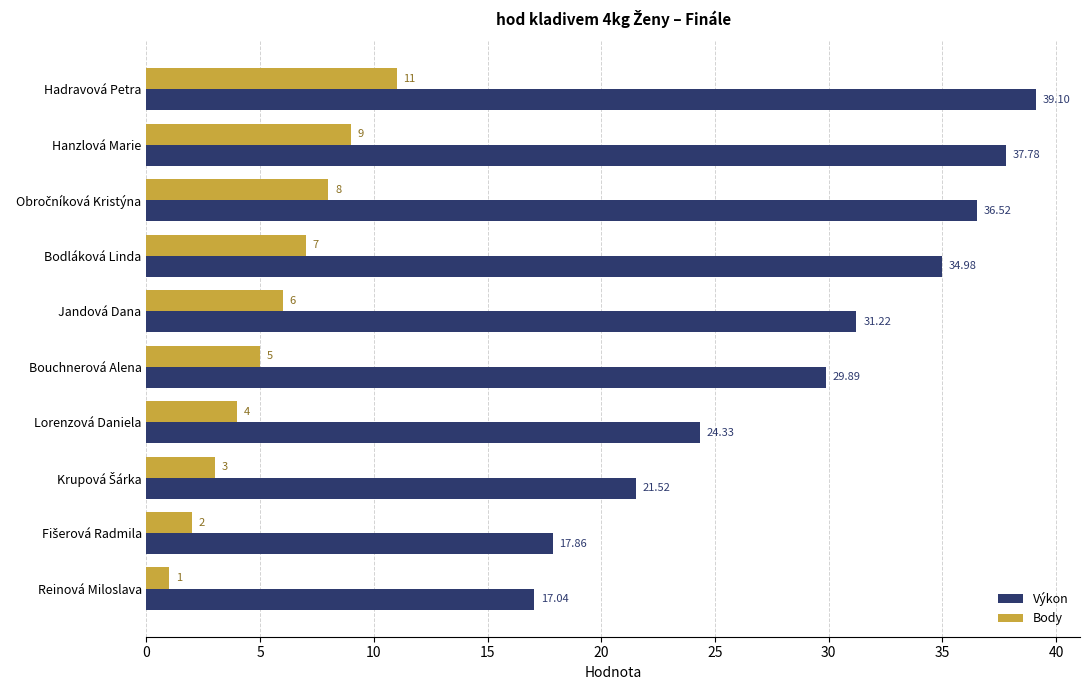

Which series has the largest range (max minus min)?

Výkon